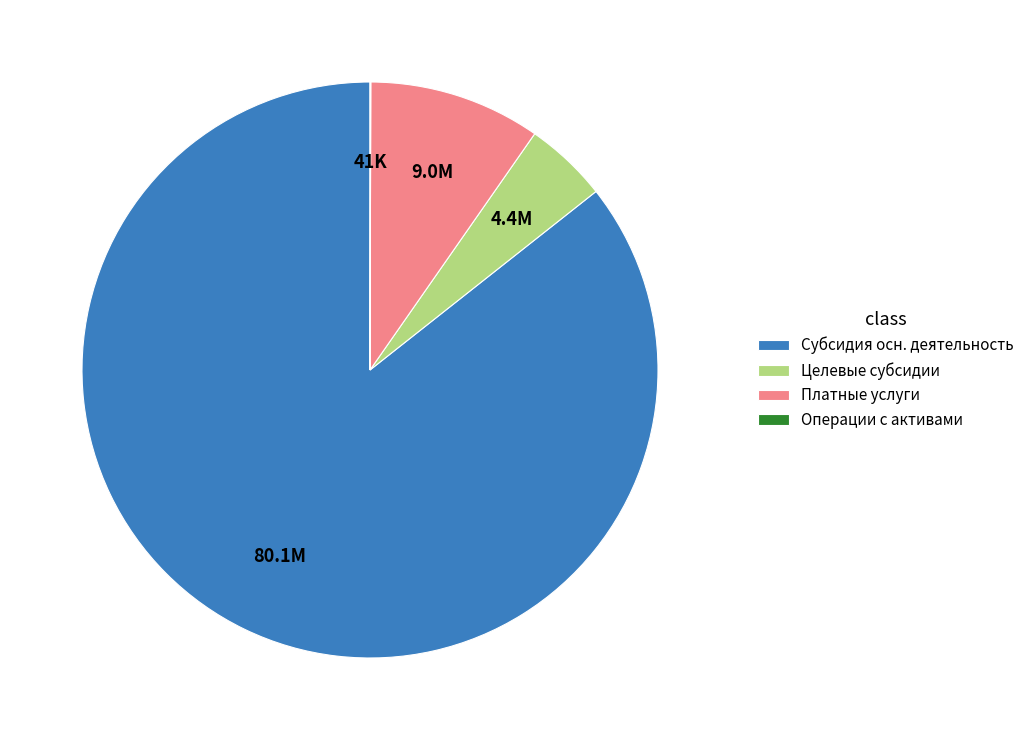

Is it true that Платные услуги is 23% of the pie?

False